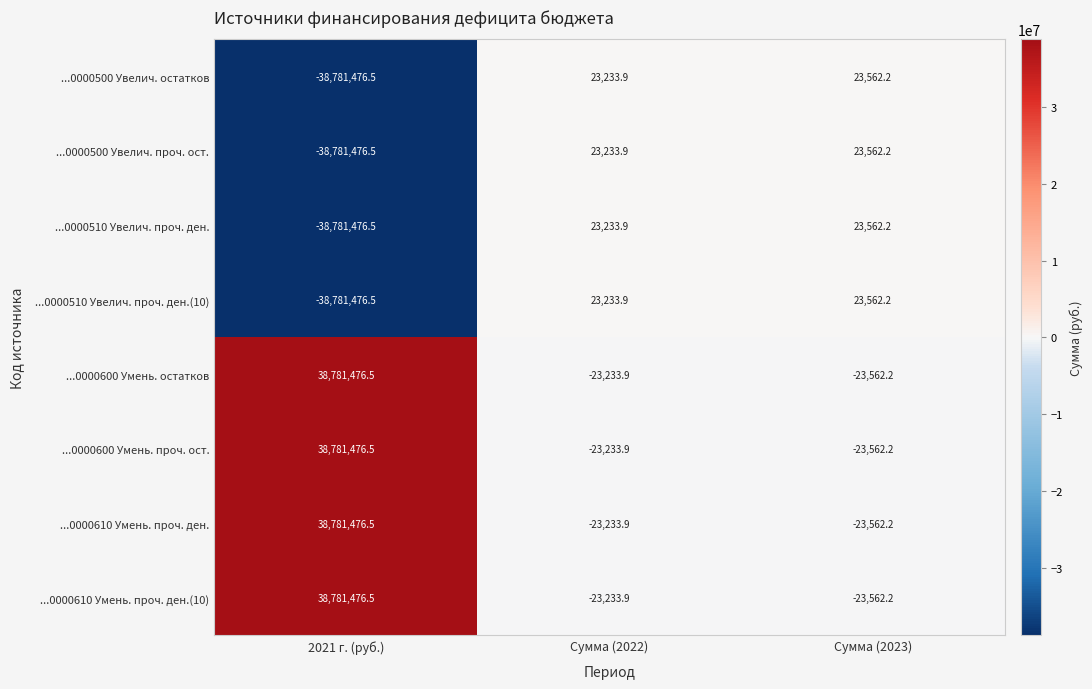

Is the value of ...0000500 Увелич. проч. ост. at Сумма (2022) greater than the value of ...0000610 Умень. проч. ден. at Сумма (2023)?

Yes